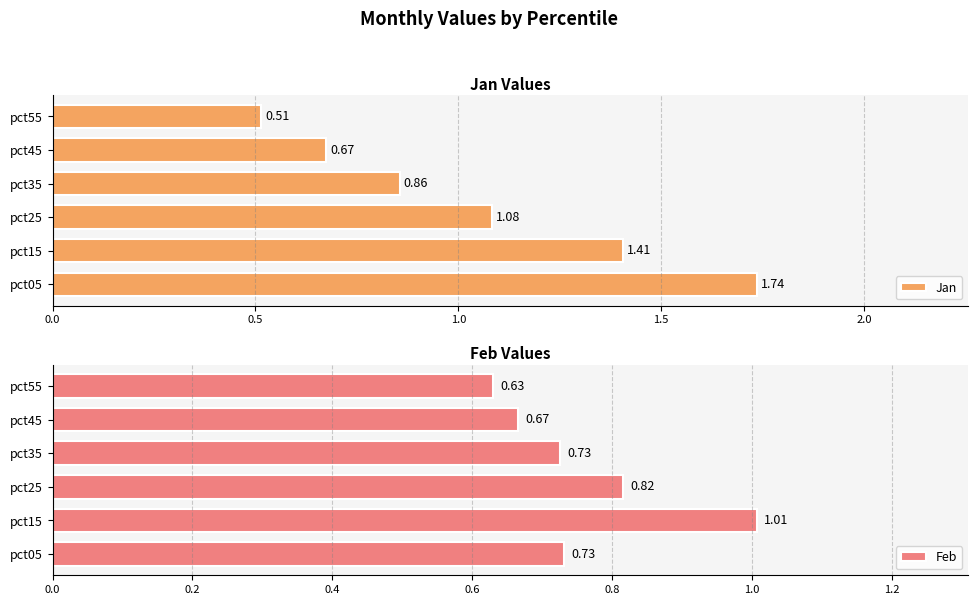

Rank the categories by Jan value from highest to lowest.

pct05, pct15, pct25, pct35, pct45, pct55